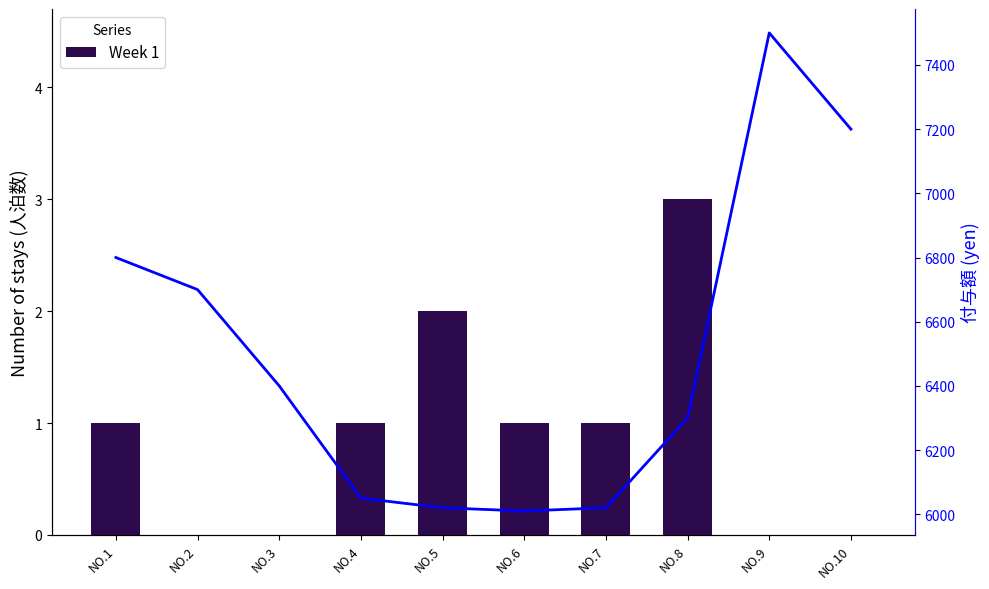

At which label does Flow (cfs) first exceed 6400?

NO.1